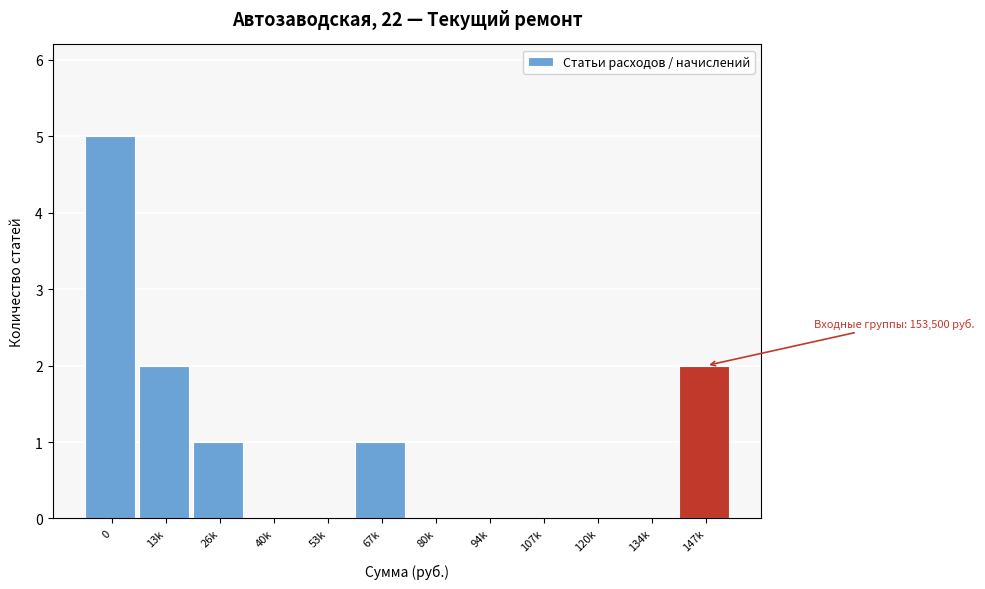

Reading left to right, list all the values displayed in this chart.

0=5	13k=2	26k=1	40k=0	53k=0	67k=1	80k=0	94k=0	107k=0	120k=0	134k=0	147k=2